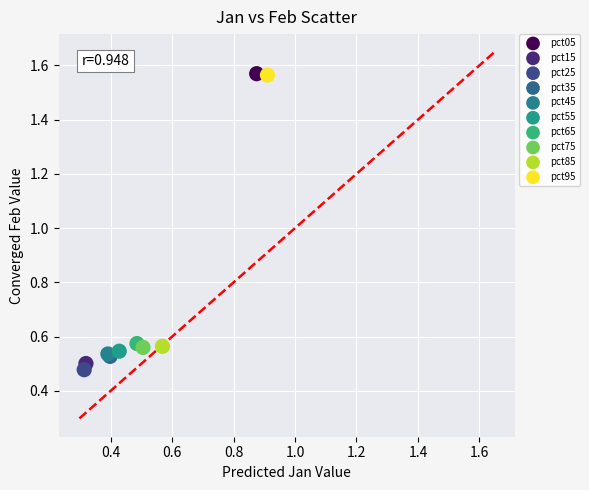

What are all the series names shown in the legend?

pct05, pct15, pct25, pct35, pct45, pct55, pct65, pct75, pct85, pct95